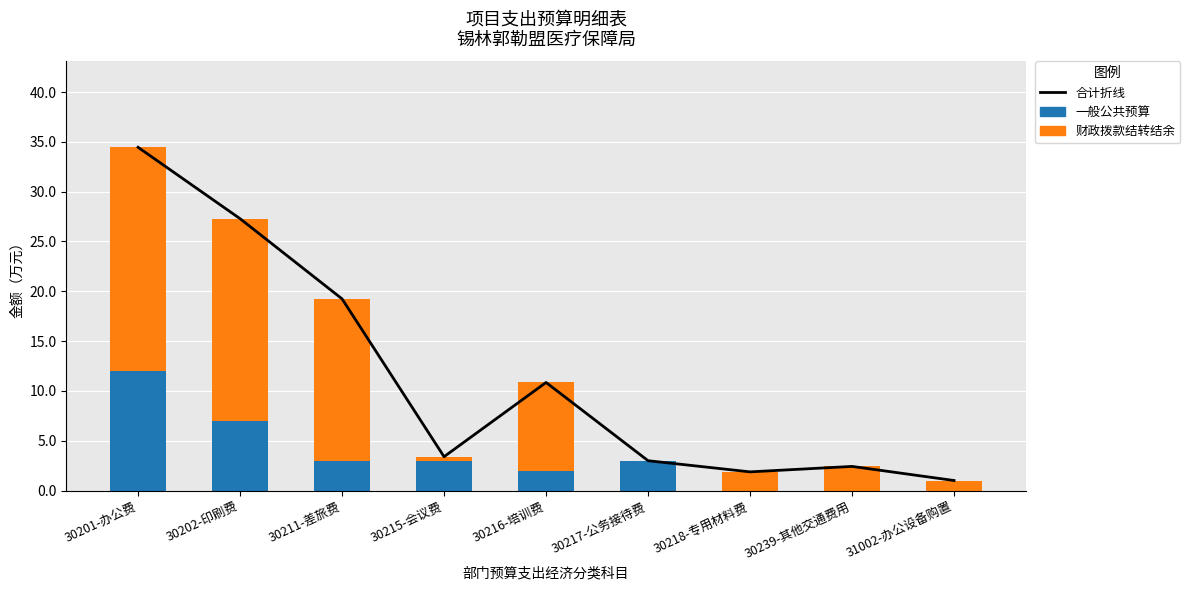

What is the value of the 一般公共预算 bar at the 3rd from the left?

3.0